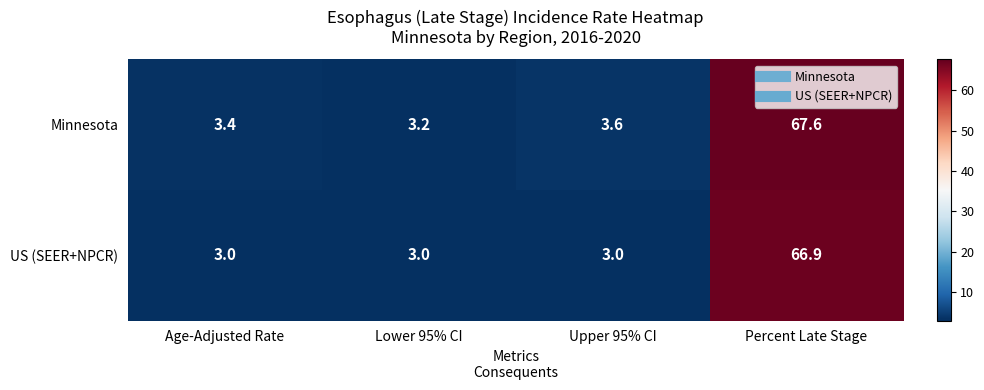

Which series has the largest total across all categories?

Minnesota